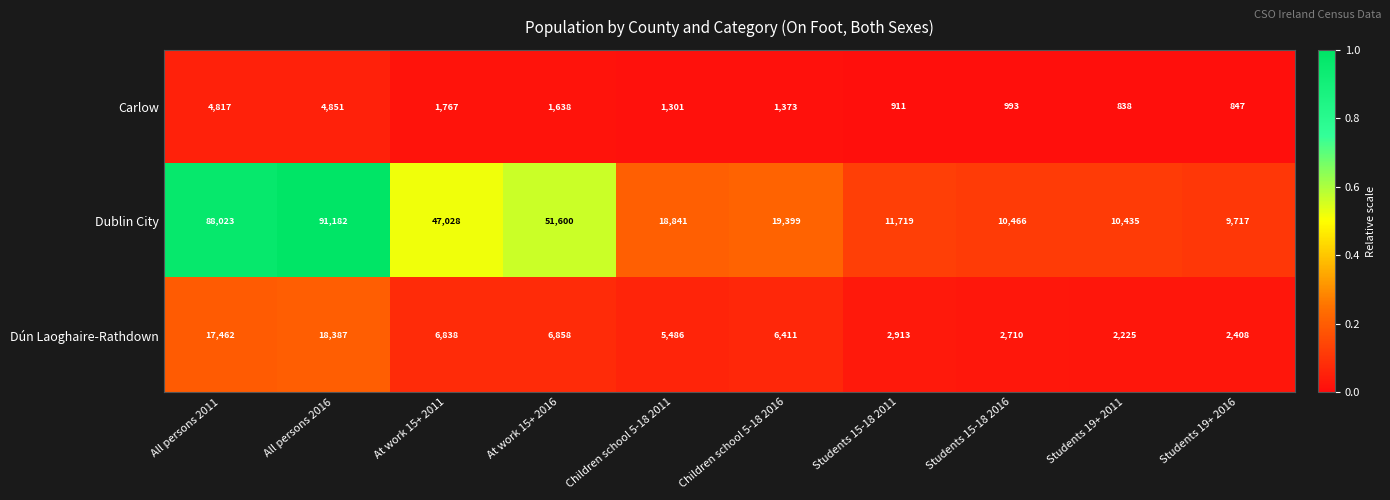

What is the sum of the Carlow values at At work 15+ 2011 and Students 19+ 2016?

2614